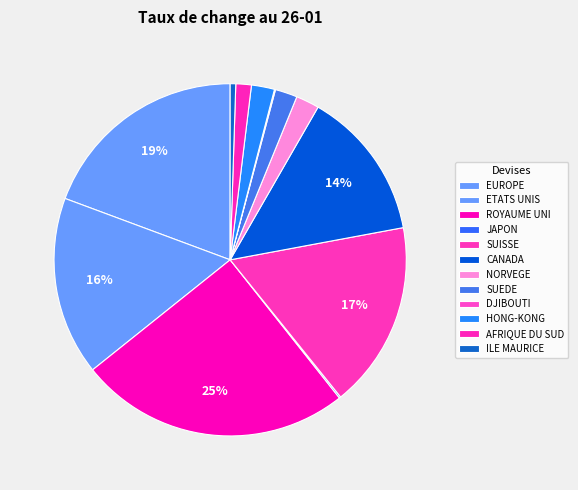

To the nearest percent, what portion does NORVEGE represent?

2%